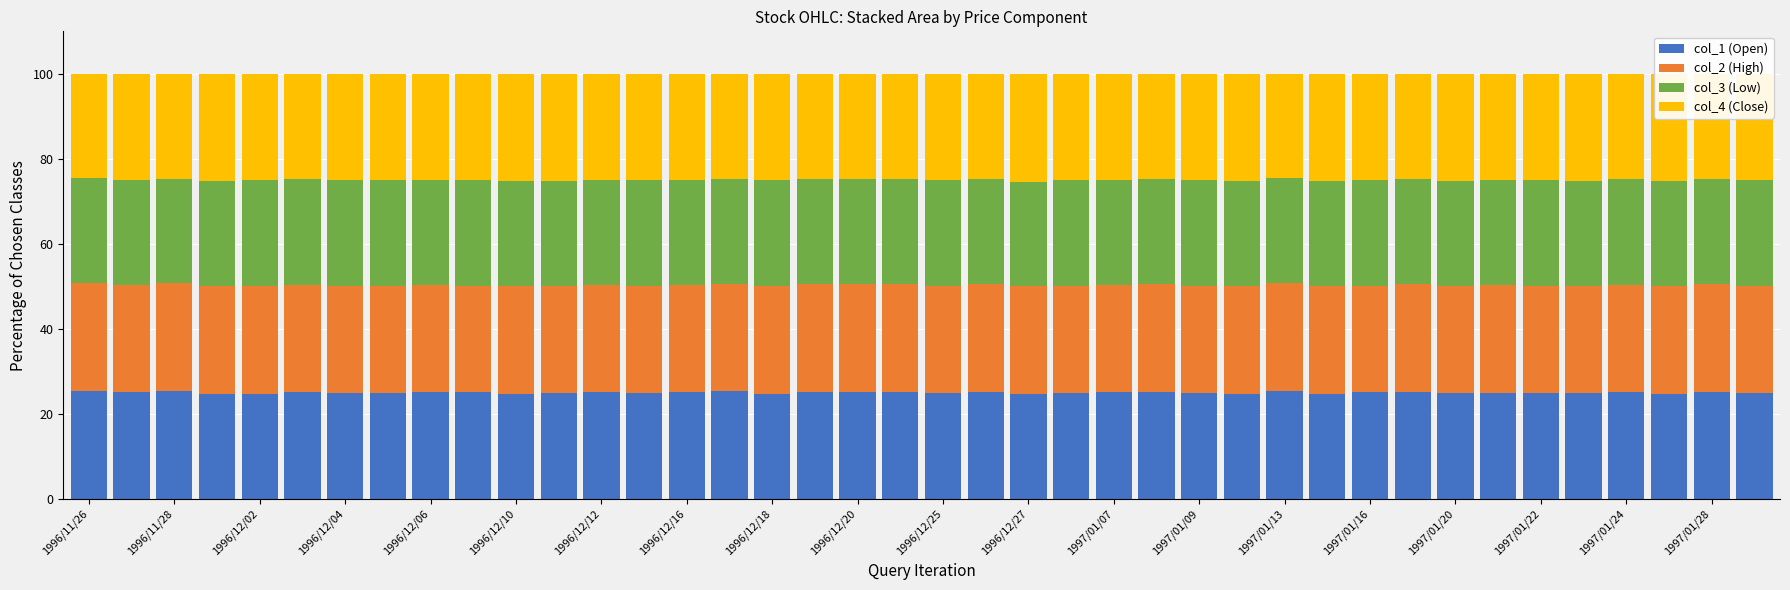

What is the highest value of the col_1 (Open) series?

25.4